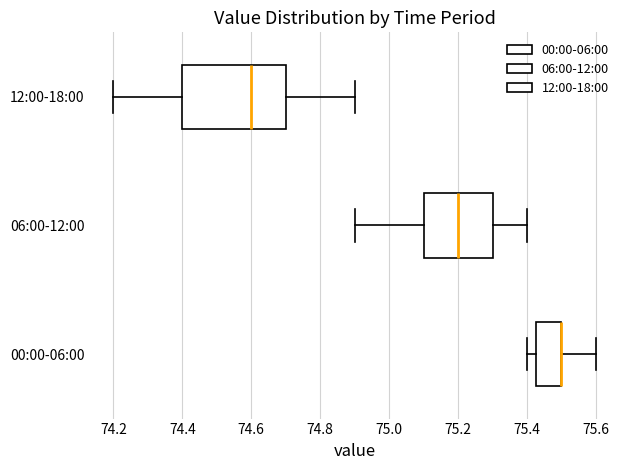

Comparing the boxes themselves (not the whiskers), which one is the widest?

12:00-18:00